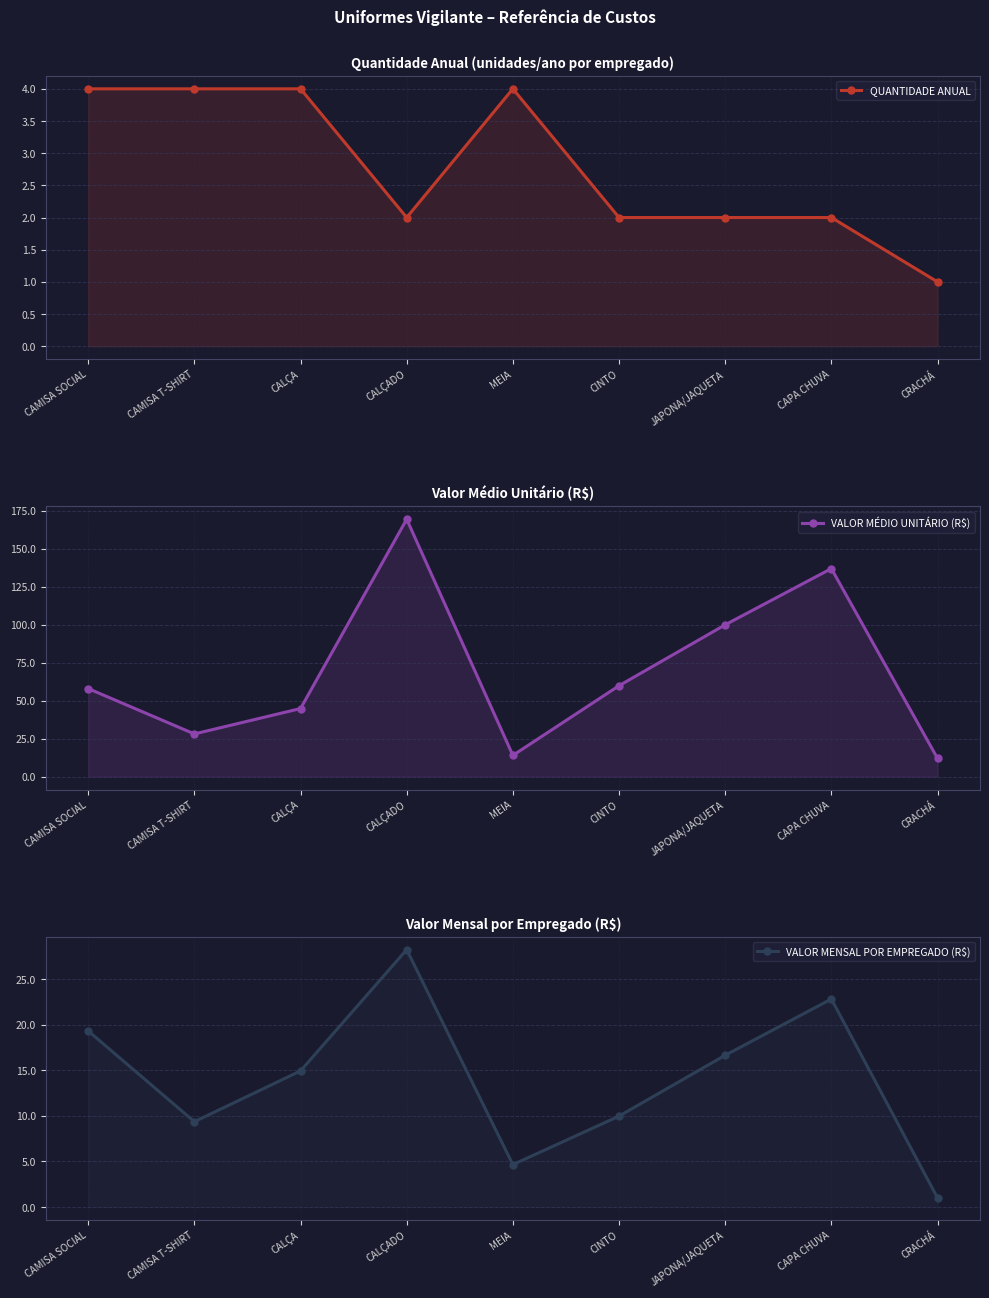

Count the QUANTIDADE ANUAL values in the range 2 to 4.

8